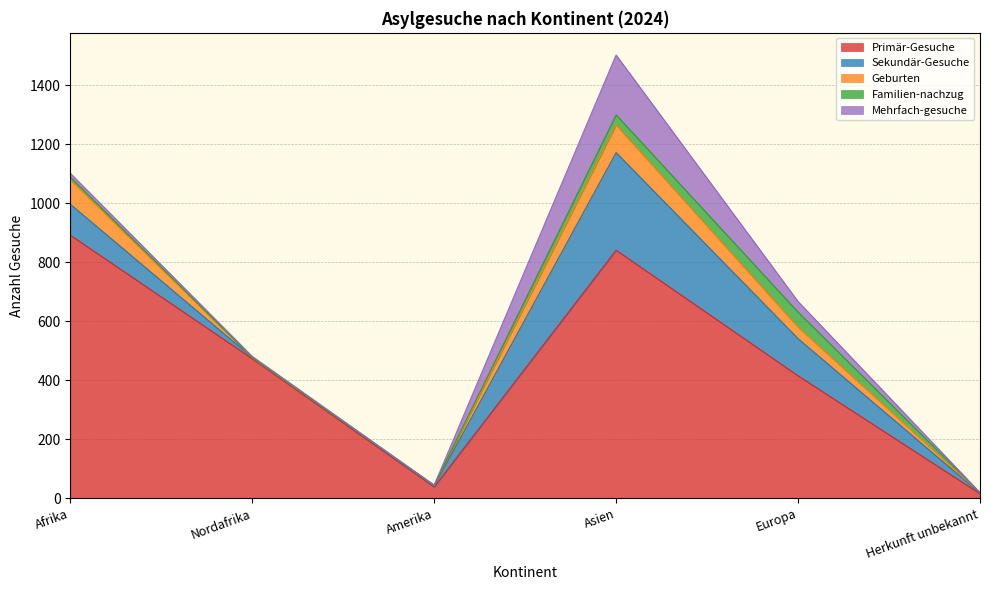

True or false: Familien-nachzug has more than 1 points higher than both neighbors.

False